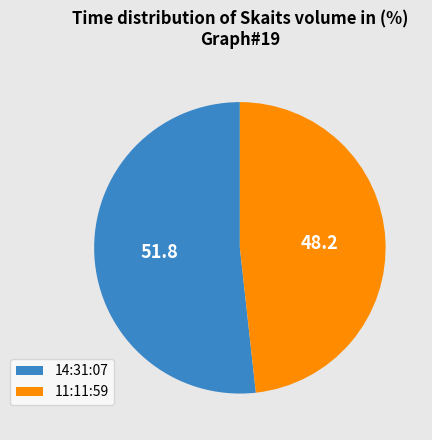

Which slice represents more than half of the pie?

14:31:07